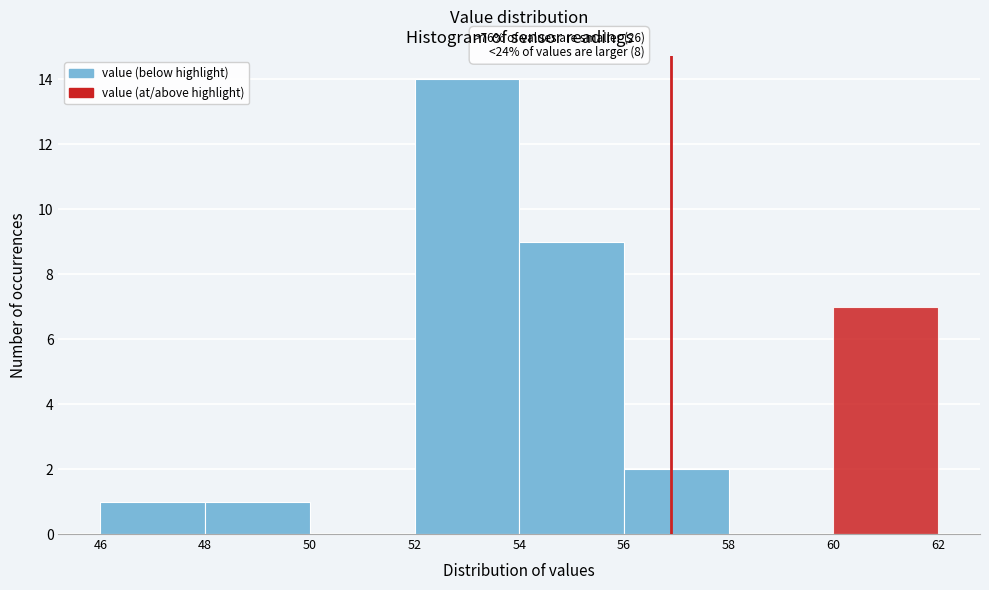

Over which range of the x-axis is the bar tallest?

52 to 54